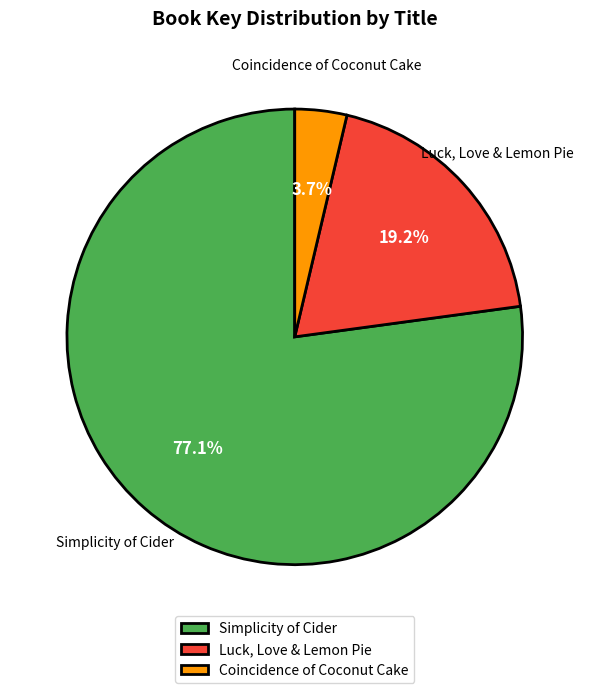

To the nearest percent, what percentage of the pie is Luck, Love & Lemon Pie?

19%